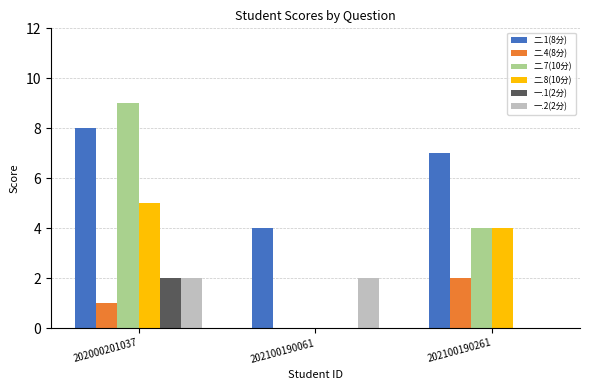

How many groups of bars are there?

3